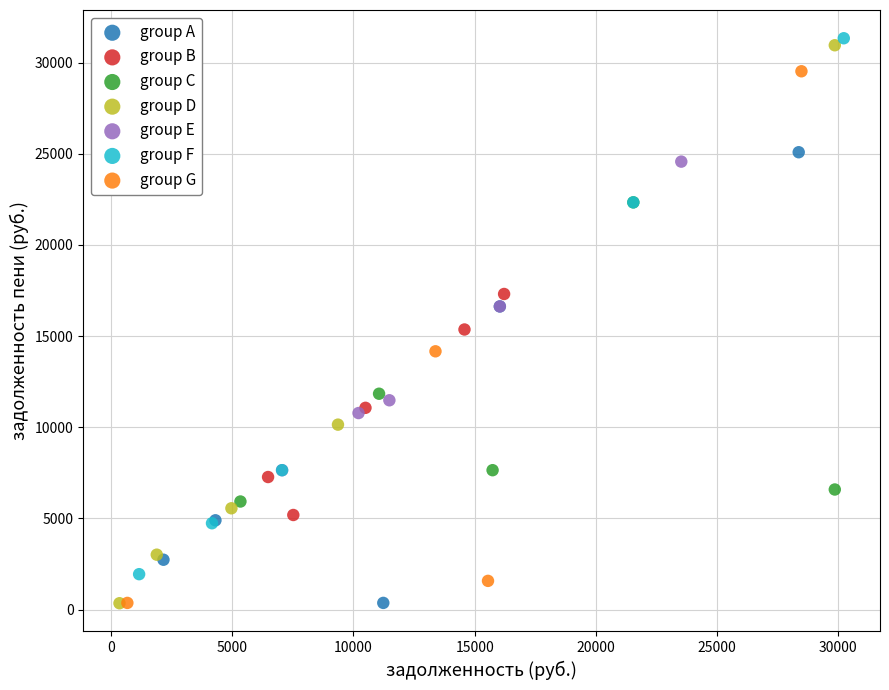

What are all the series names shown in the legend?

group A, group B, group C, group D, group E, group F, group G